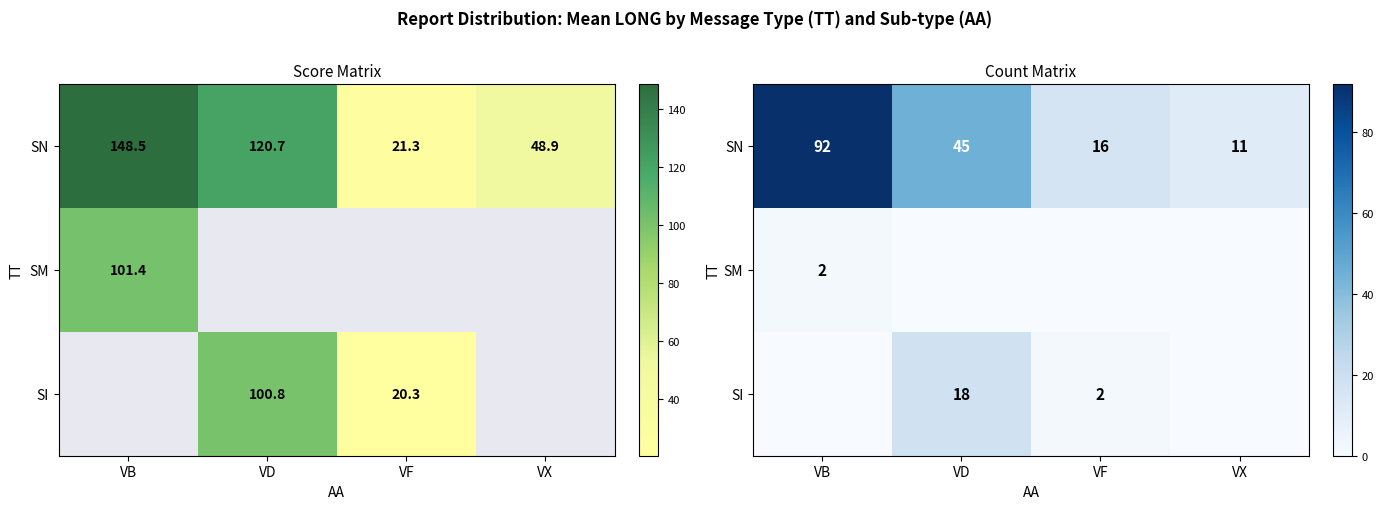

Rank the categories by SN value from highest to lowest.

VB, VD, VF, VX